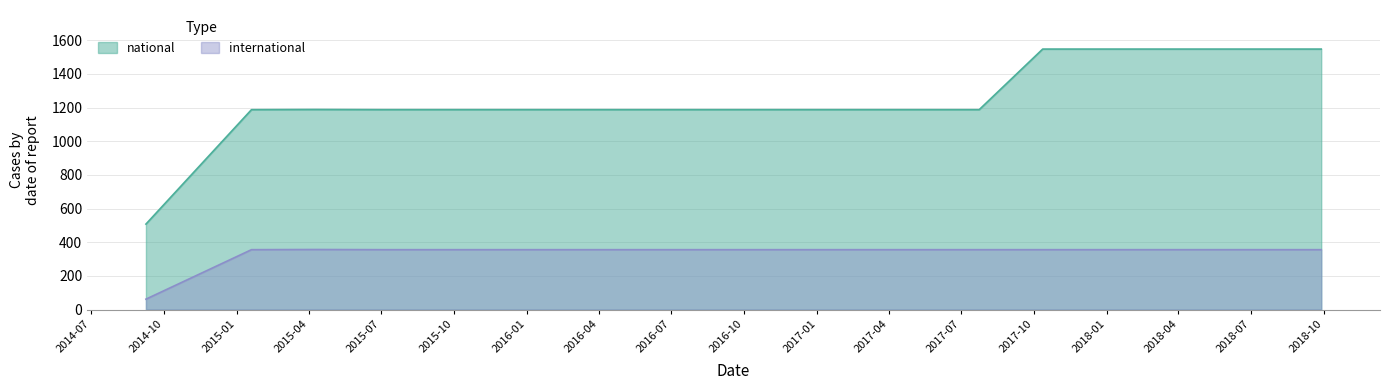

True or false: national and international intersect in this chart.

False